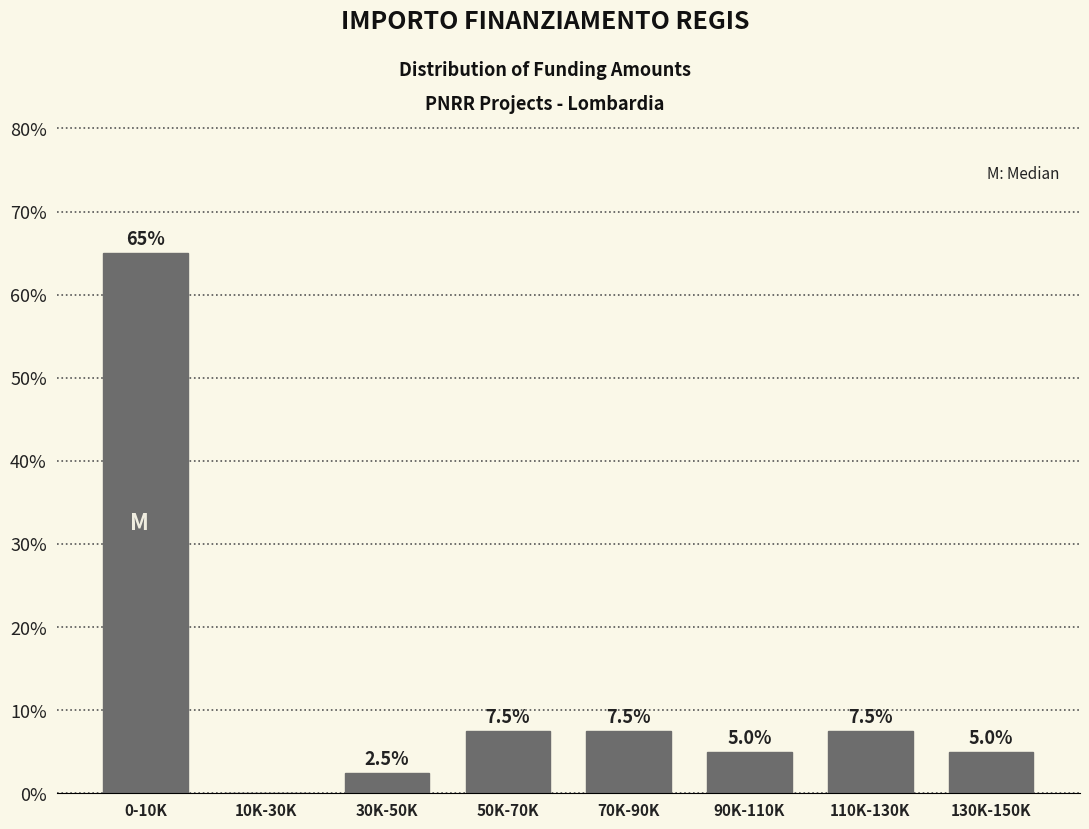

Reading right to left, list all the values displayed in this chart.

130K-150K=5.0	110K-130K=7.5	90K-110K=5.0	70K-90K=7.5	50K-70K=7.5	30K-50K=2.5	10K-30K=0.0	0-10K=65.0